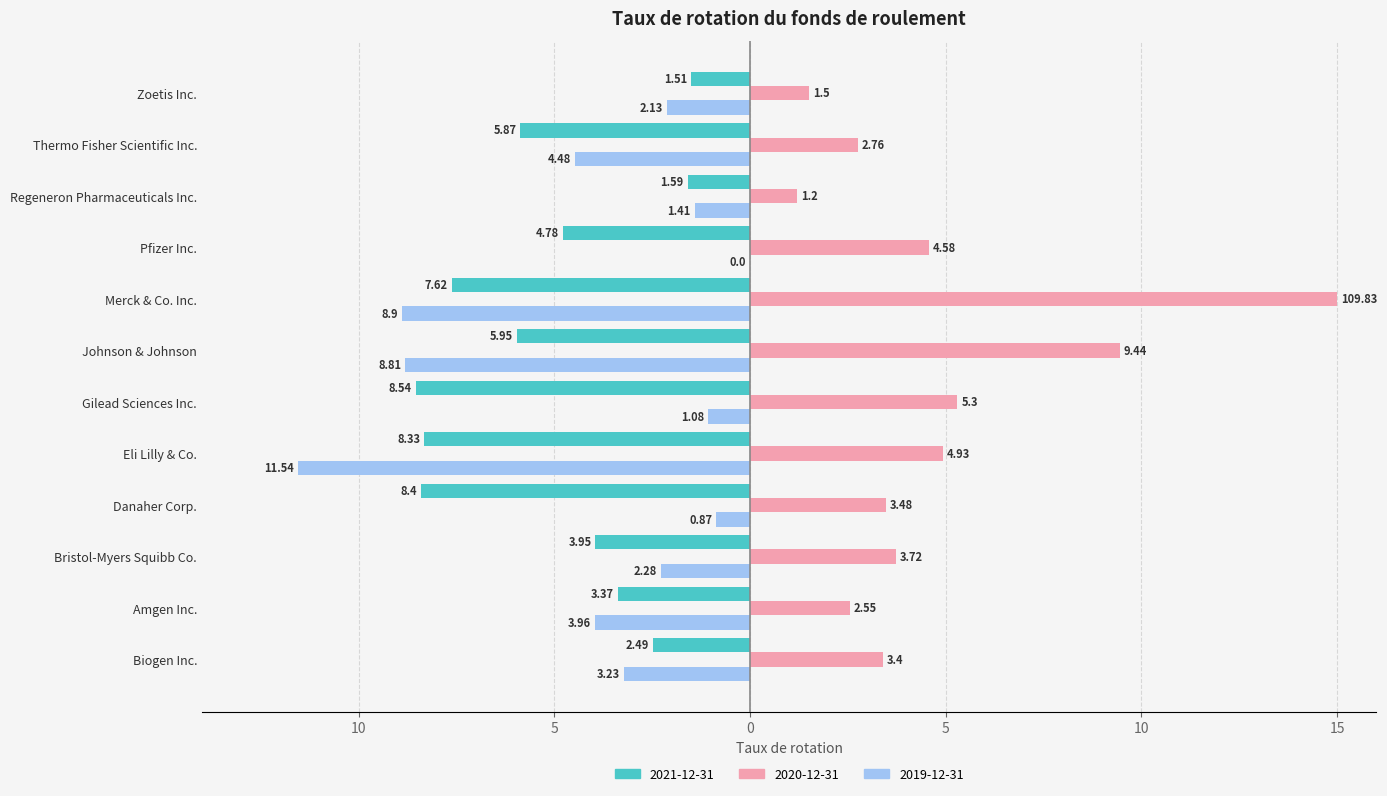

Is it true that 2021-12-31 equals -7.6 at Merck & Co. Inc.?

True